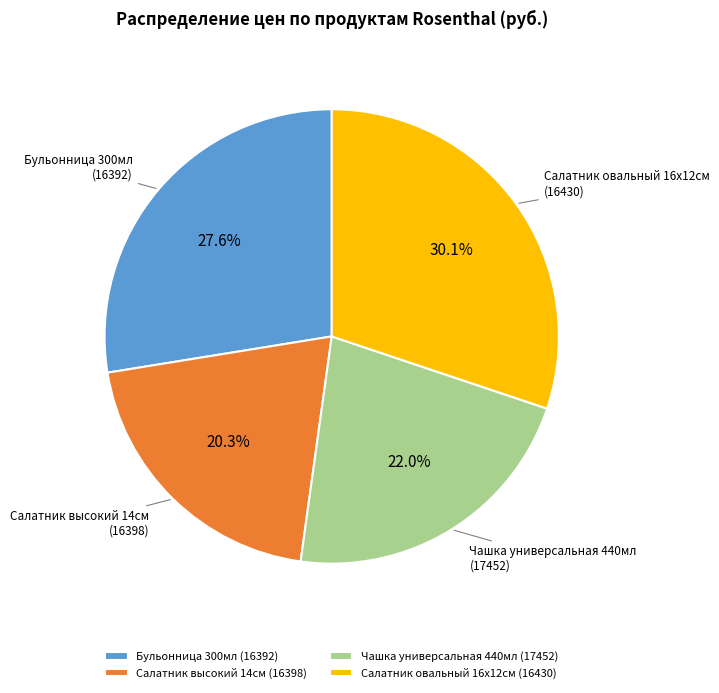

How many segments does this pie chart have?

4